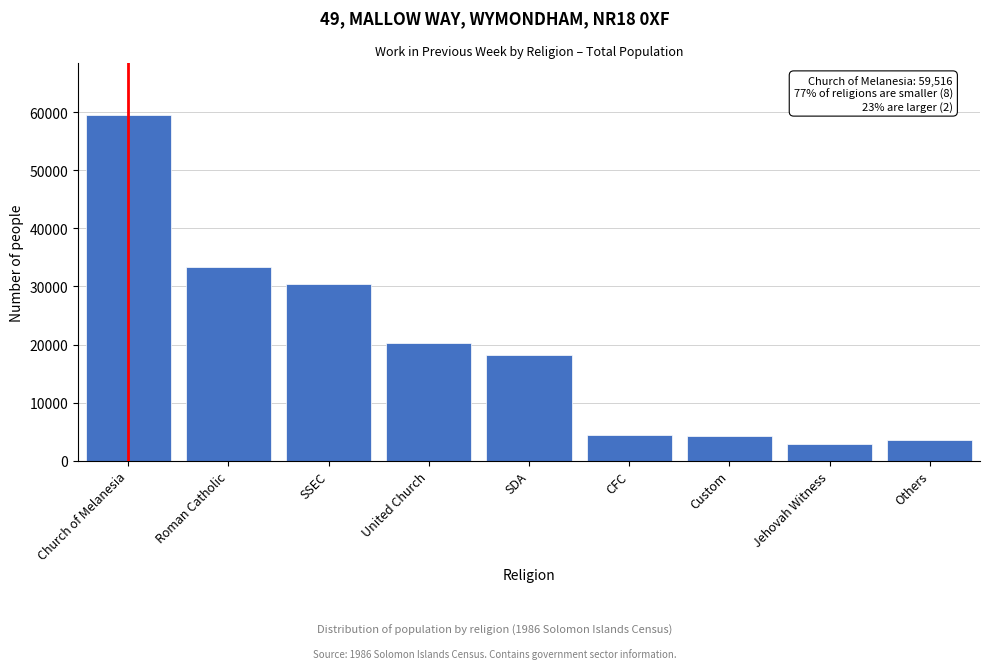

What is the difference between the maximum and minimum values?

56598